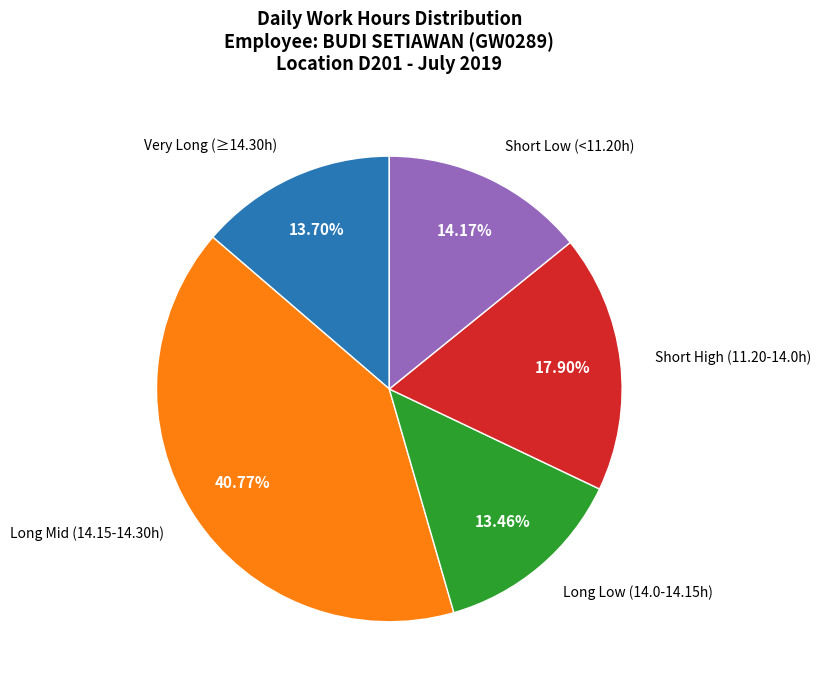

Is there any slice that represents more than half of the pie?

No